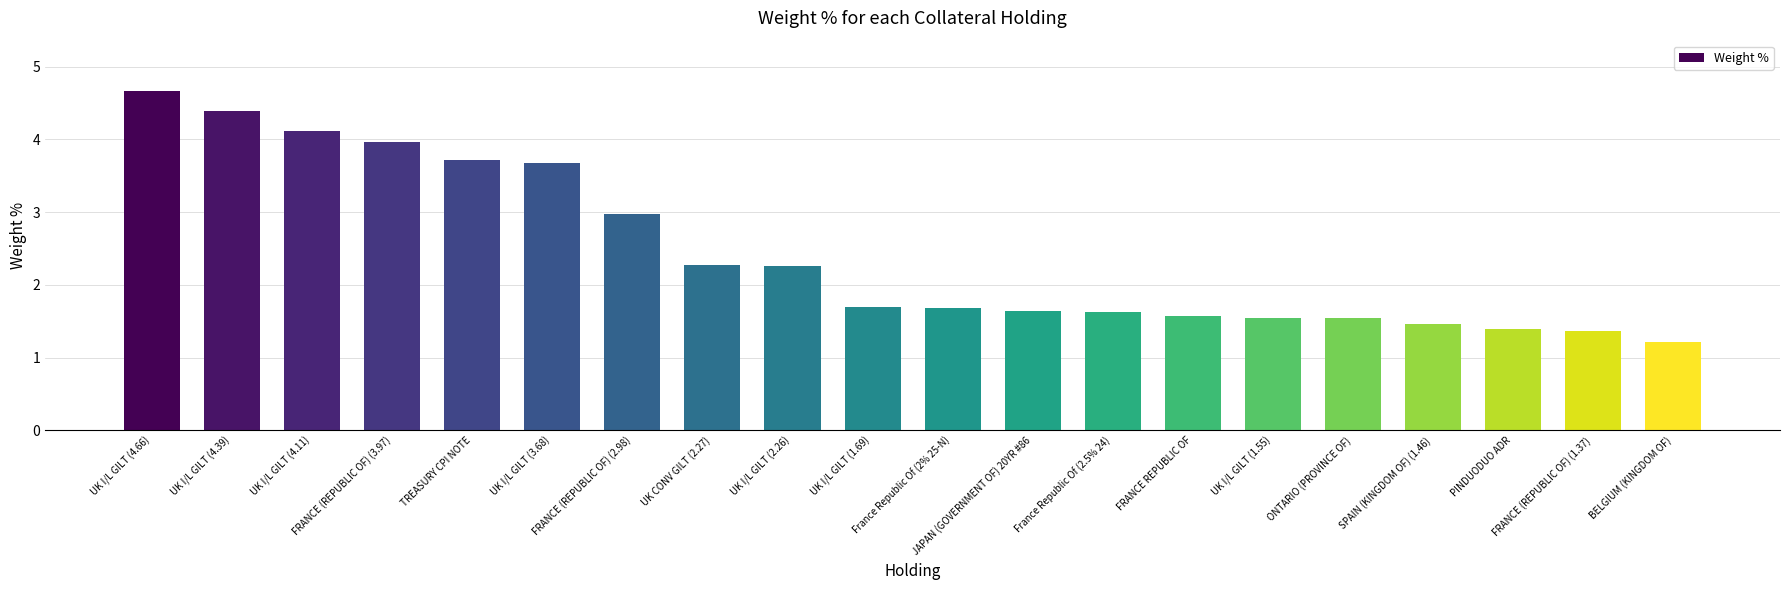

What is the minimum value shown in the chart?

1.2